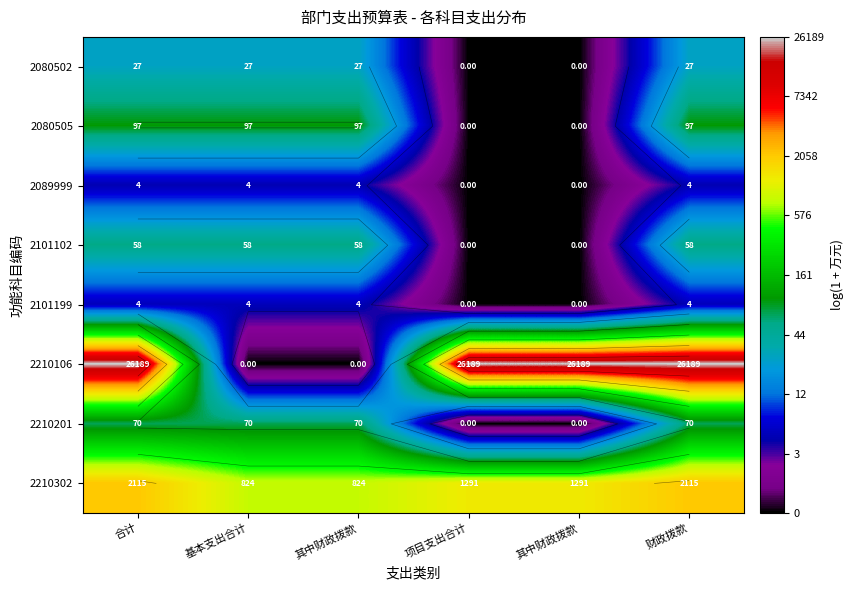

How many positive values does the 2080505 series have?

4